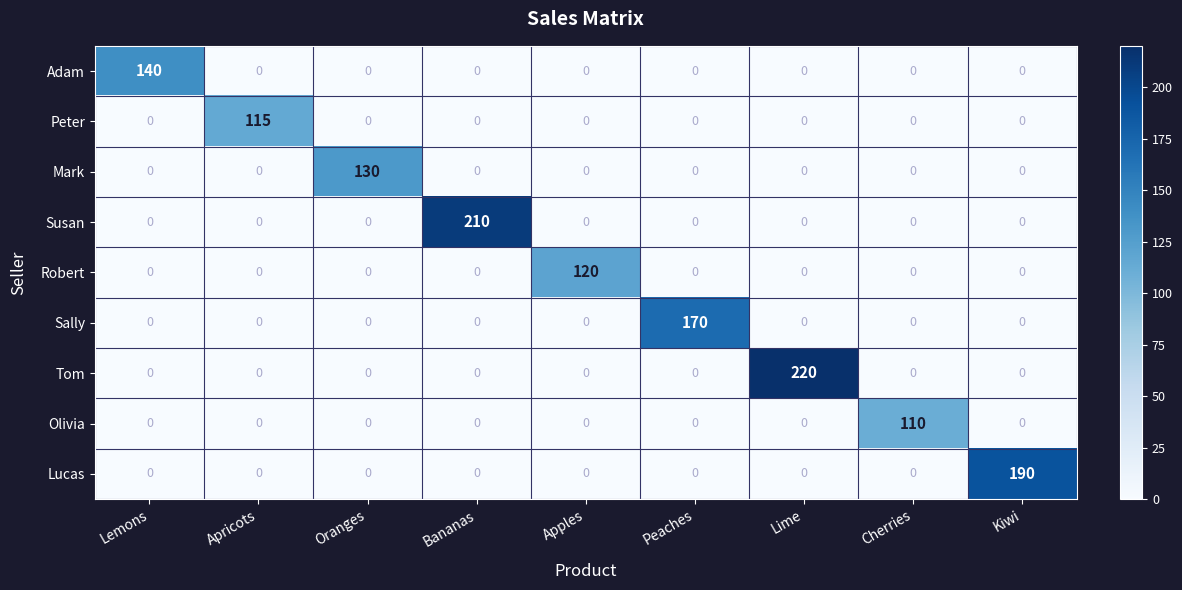

What is the highest value of the Robert series?

120